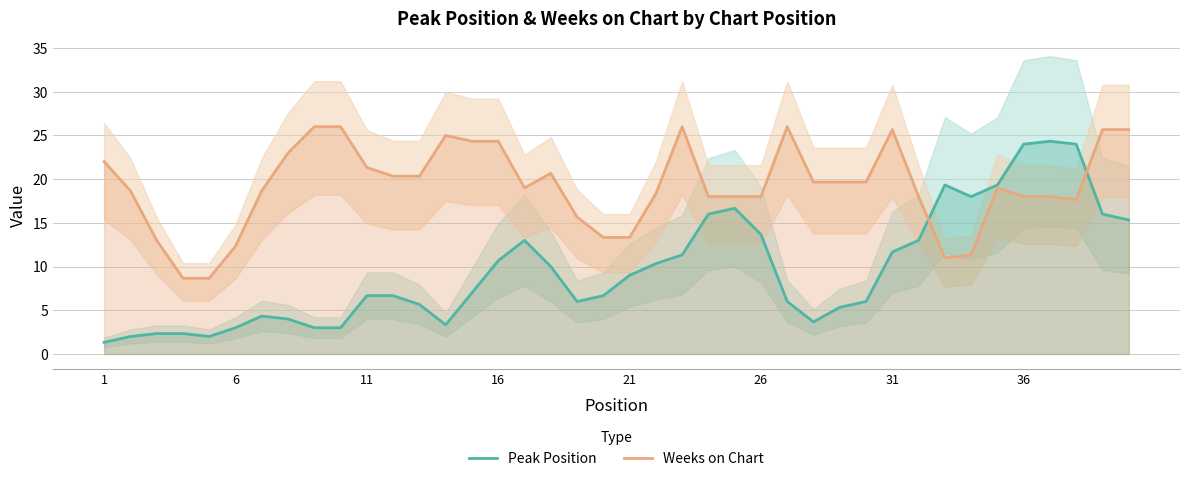

How many categories are shown in the chart?

40